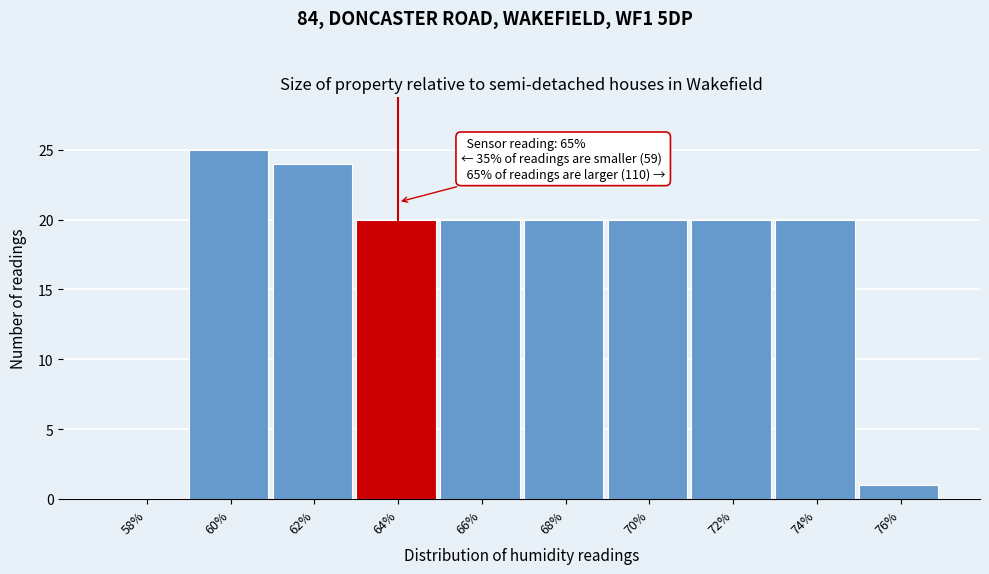

Reading left to right, extract all data points from this chart.

58%=0	60%=25	62%=24	64%=20	66%=20	68%=20	70%=20	72%=20	74%=20	76%=1